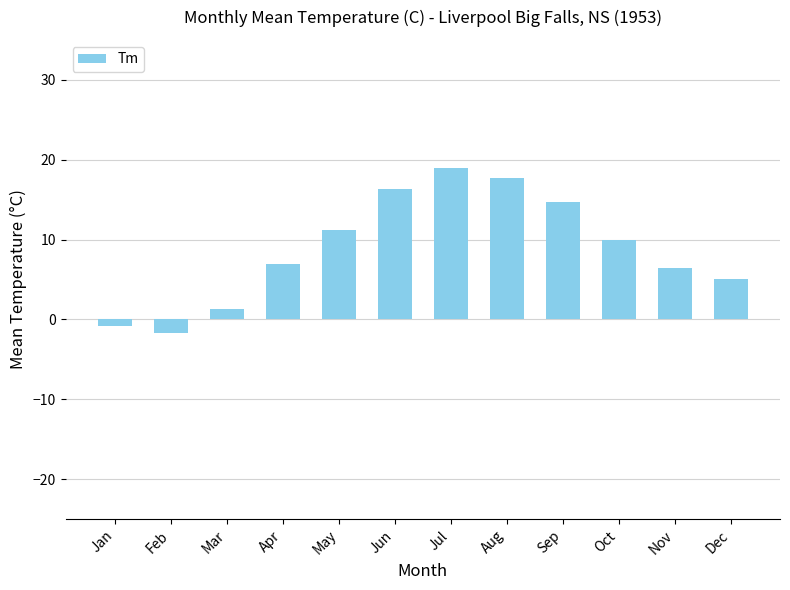

What is the sum of the values at Sep and Jul?

33.6